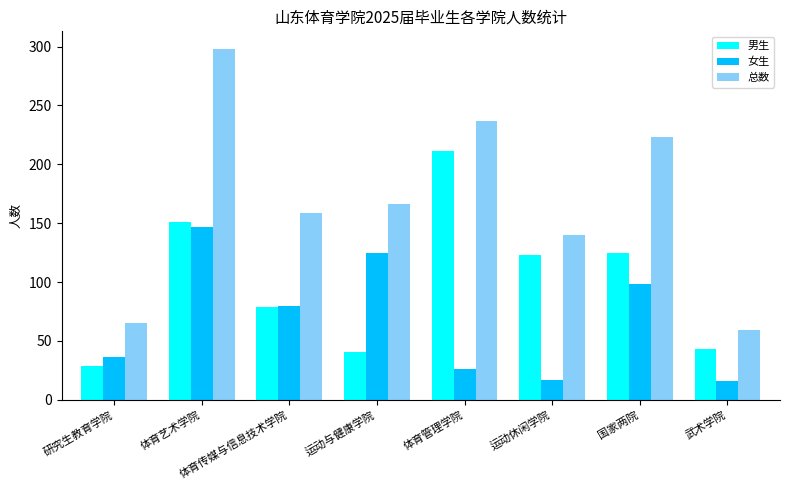

Which series has the largest range (max minus min)?

总数